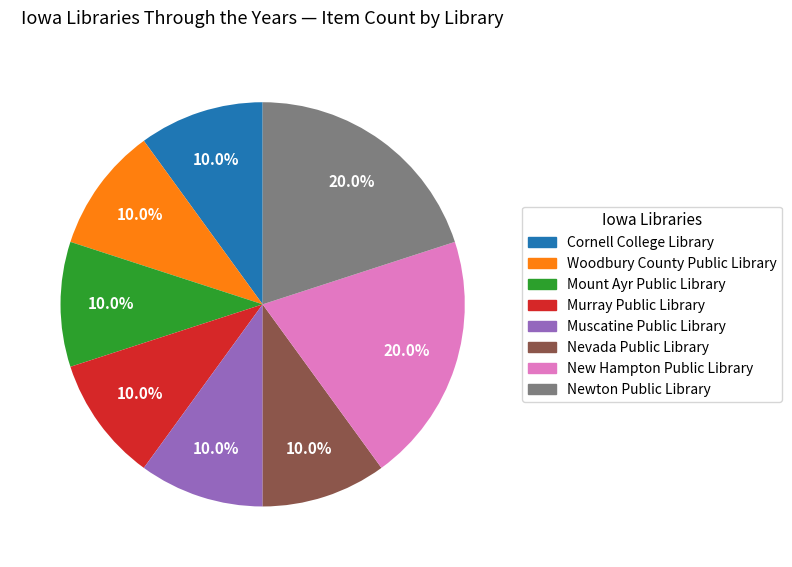

To the nearest percent, what is the average slice percentage?

12%